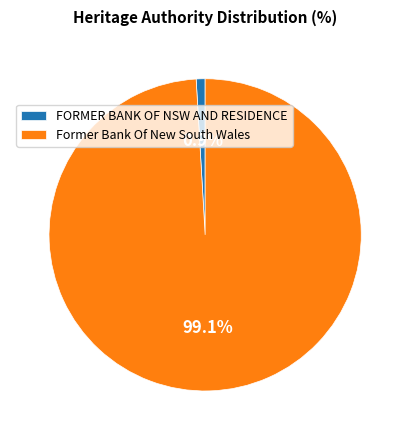

What is the smallest slice in the pie chart?

FORMER BANK OF NSW AND RESIDENCE